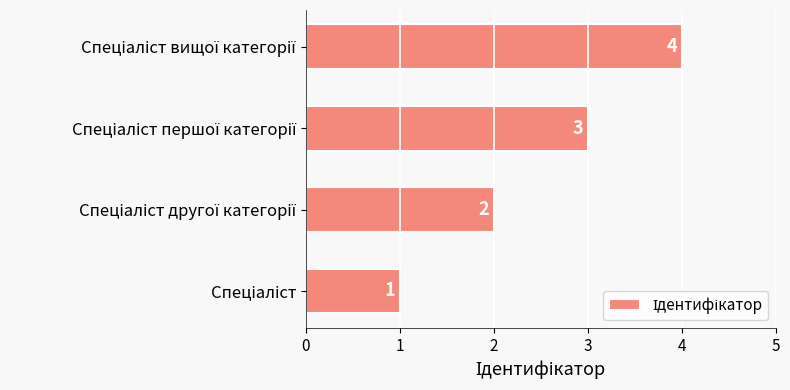

What is the greatest value displayed?

4